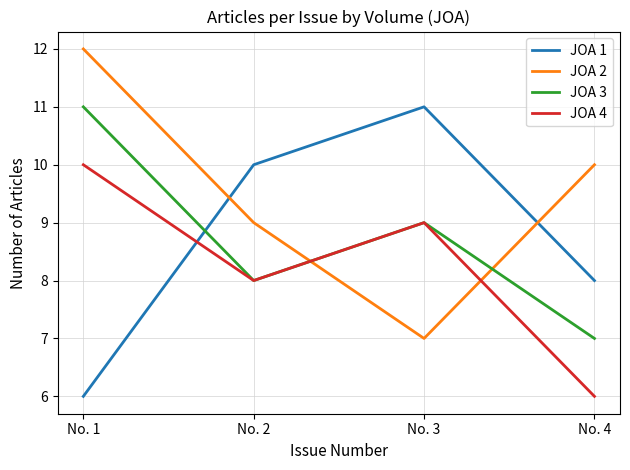

Between which two adjacent categories do JOA 4 and JOA 1 first intersect?

No. 1 and No. 2